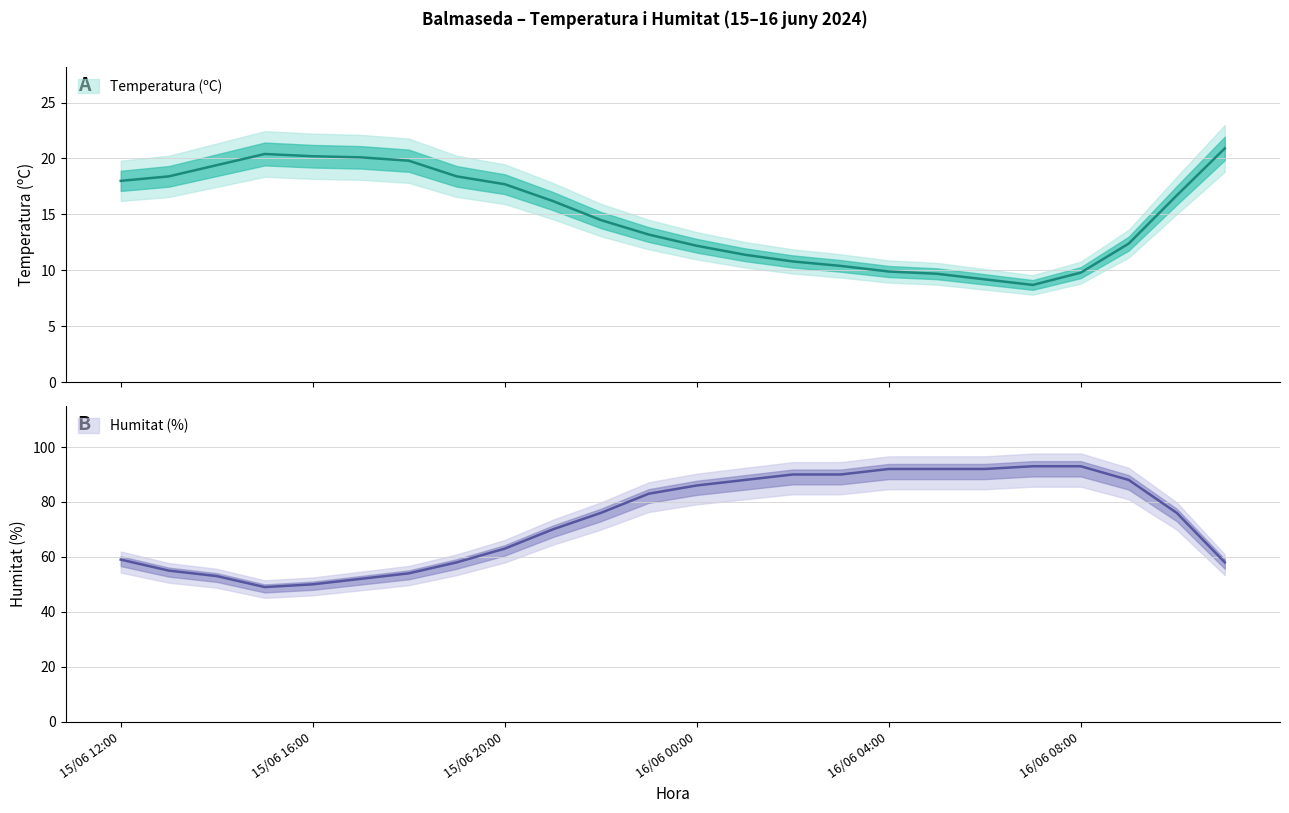

True or false: Humitat (%) and Temperatura (ºC) intersect in this chart.

False